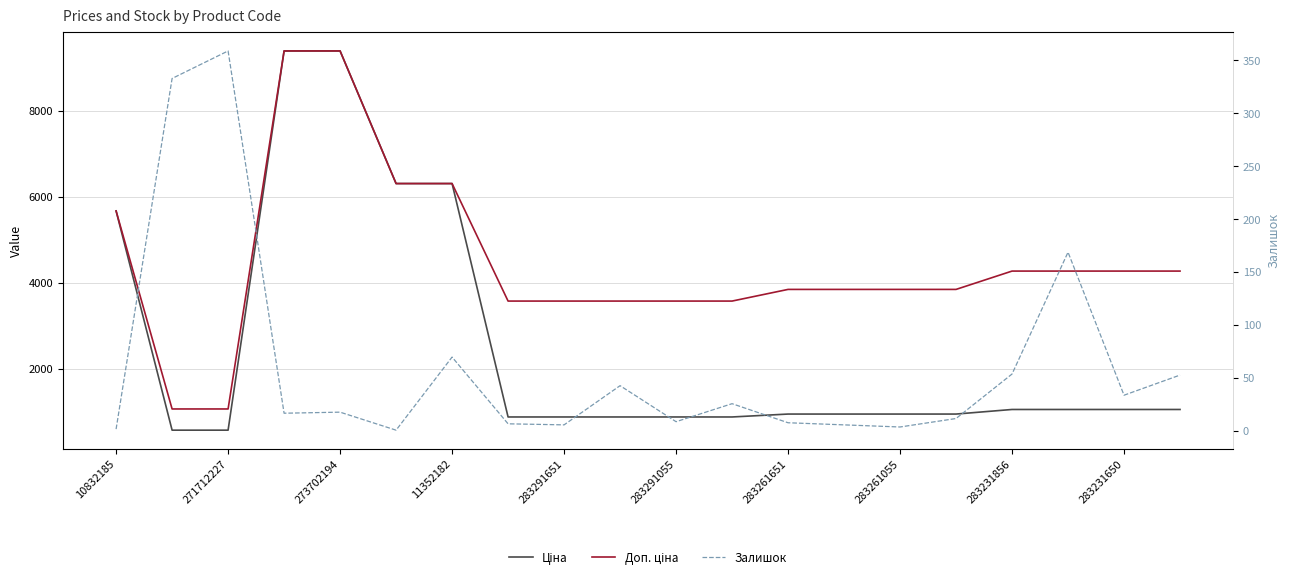

True or false: Залишок has more than 2 interior local peaks.

True